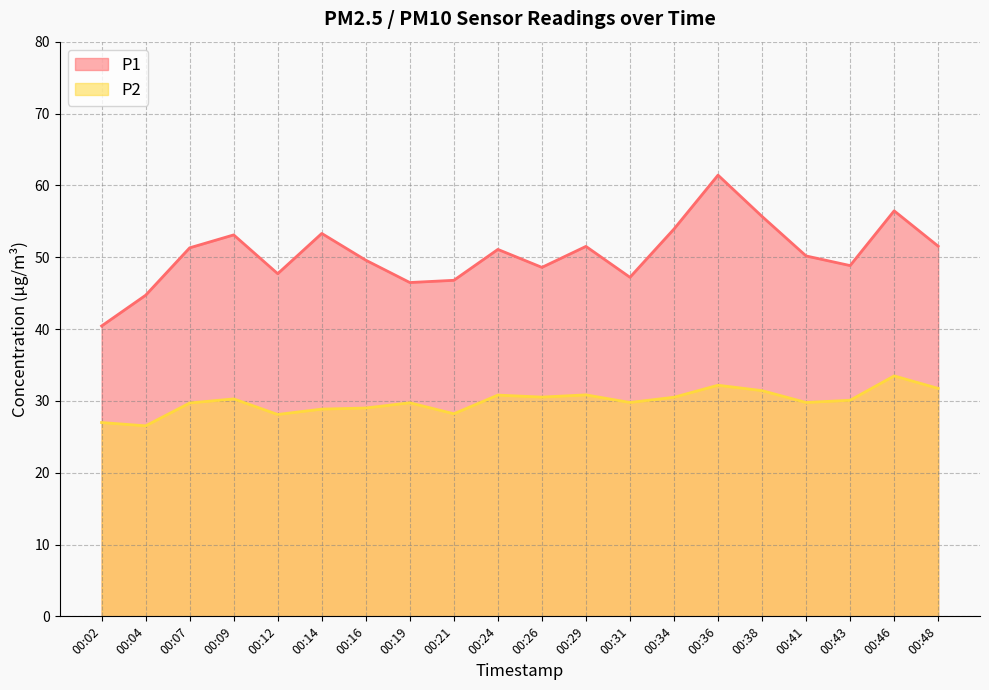

Where is P2 nearest to the value 29?

00:16